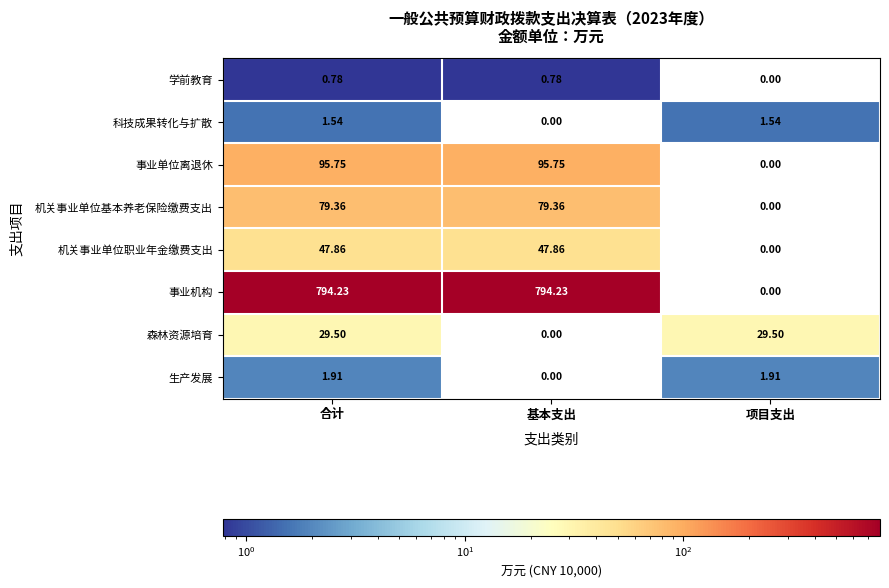

At which category is the sum across all series the highest?

合计